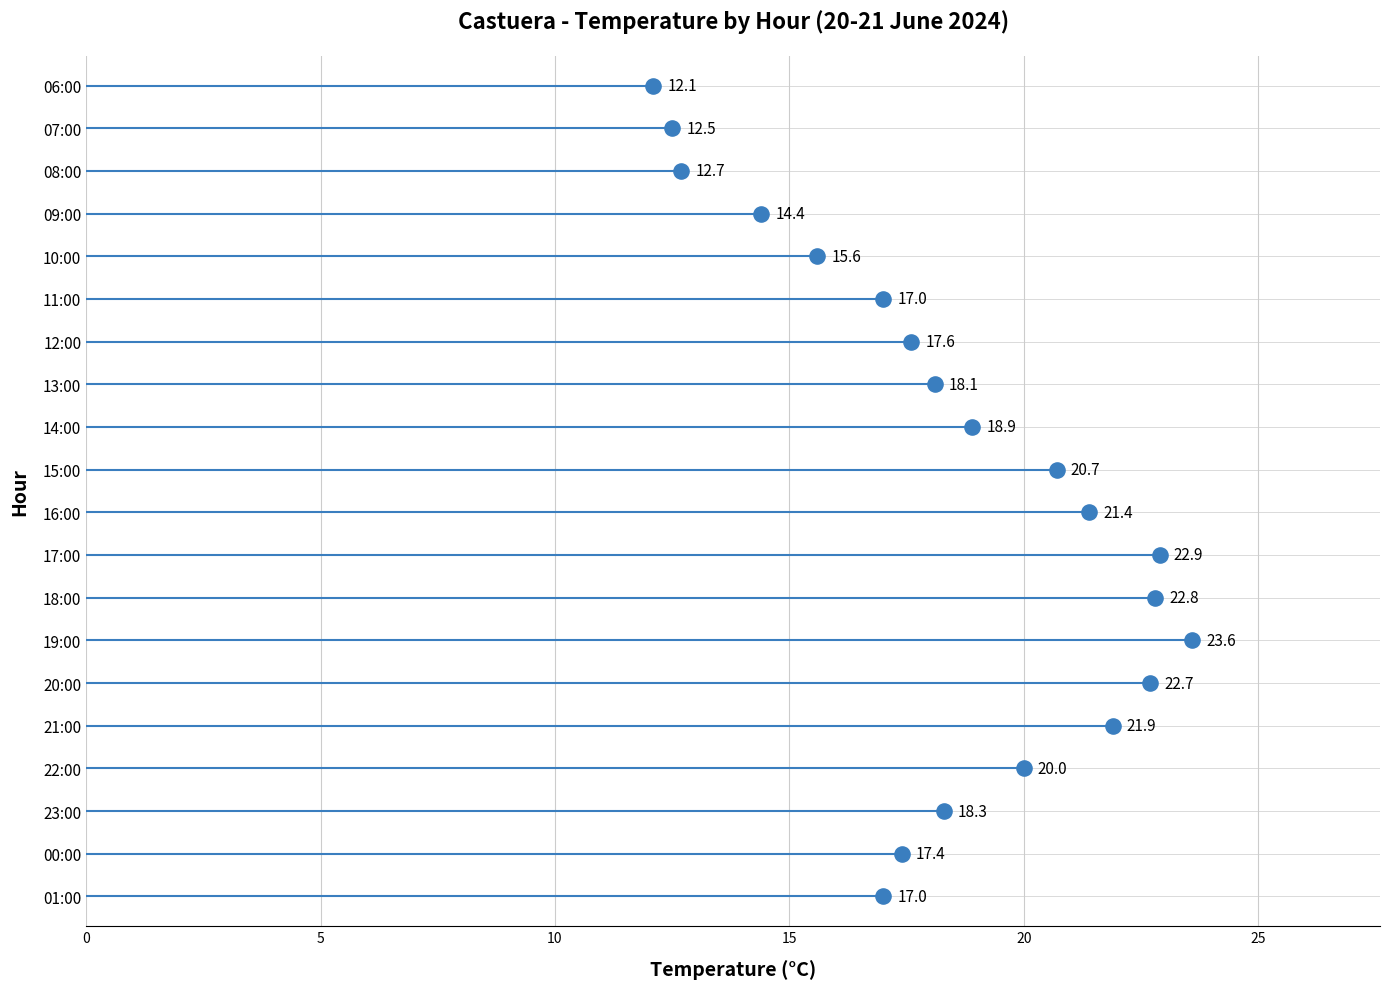

What is the change in value from 19:00 to 08:00?

-10.9